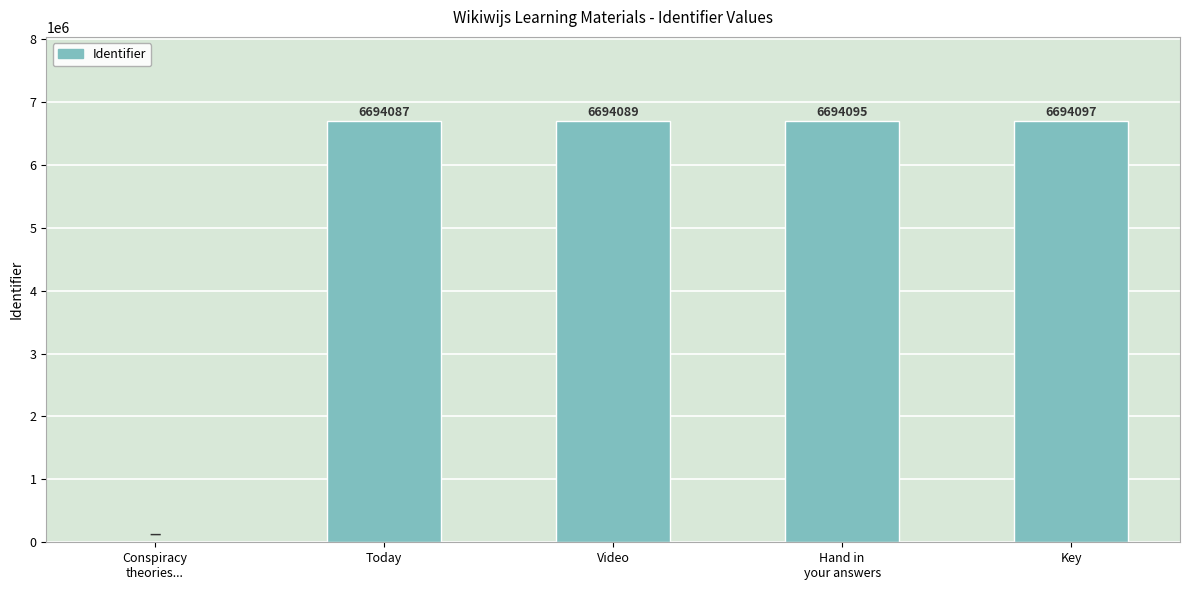

Are the bars grouped side by side (vs. stacked)?

No